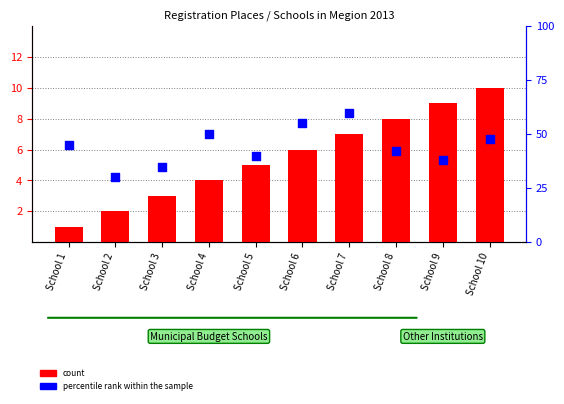

Which series contains the lowest Y value?

count